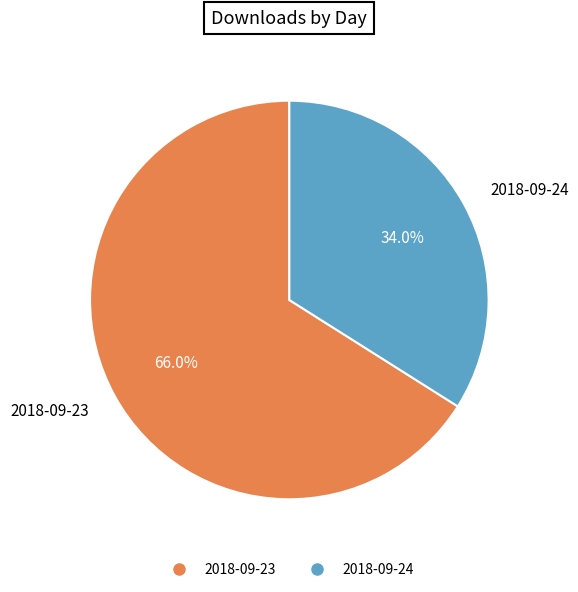

To the nearest percent, what is the difference between the largest and smallest slice percentages?

32%